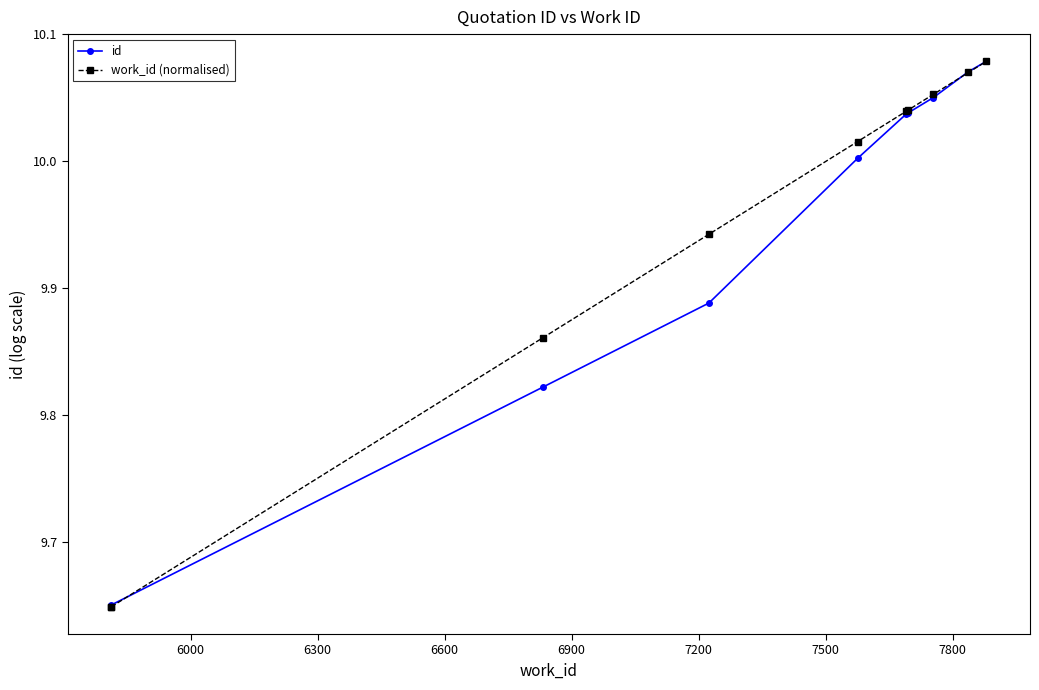

What is the smallest value displayed?

9.6